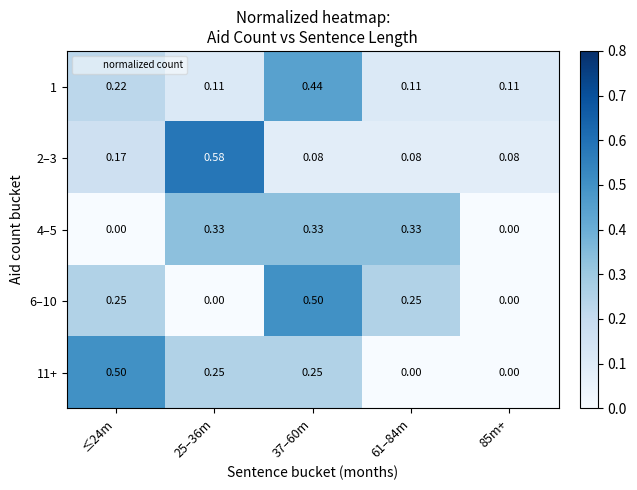

What is the total value across all series at ≤24m?

1.1